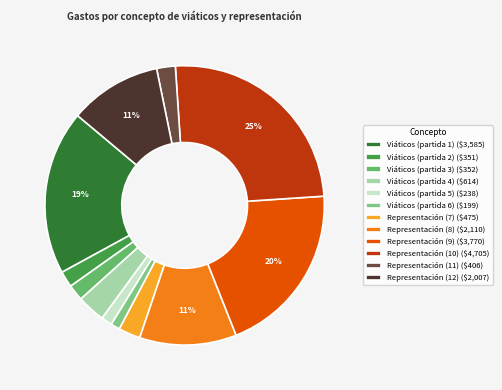

The Viáticos (partida 6) slice represents 11% of the pie. True or false?

False